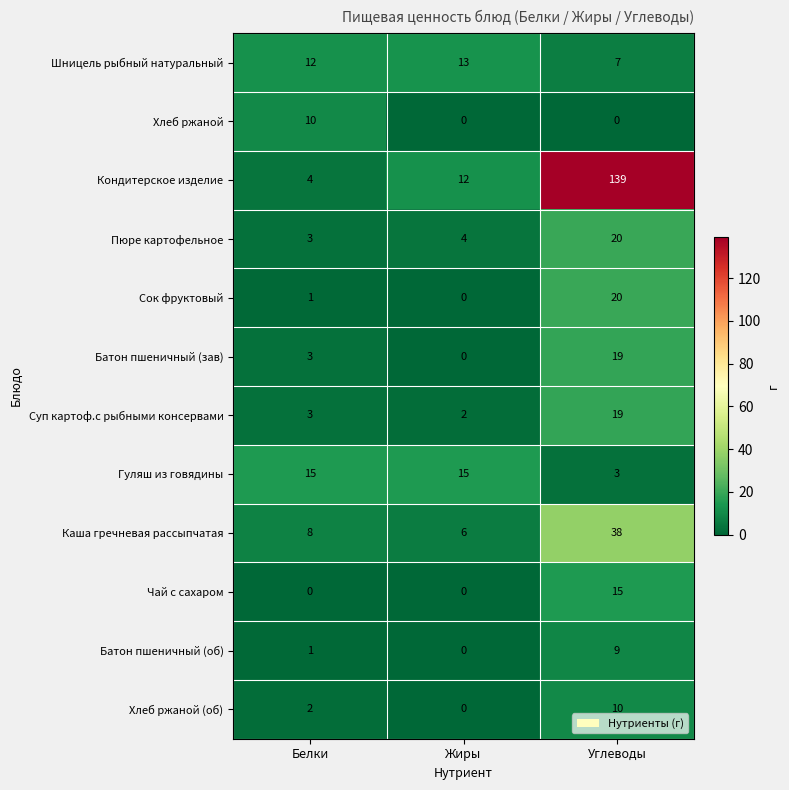

Which series has the largest total across all categories?

Кондитерское изделие